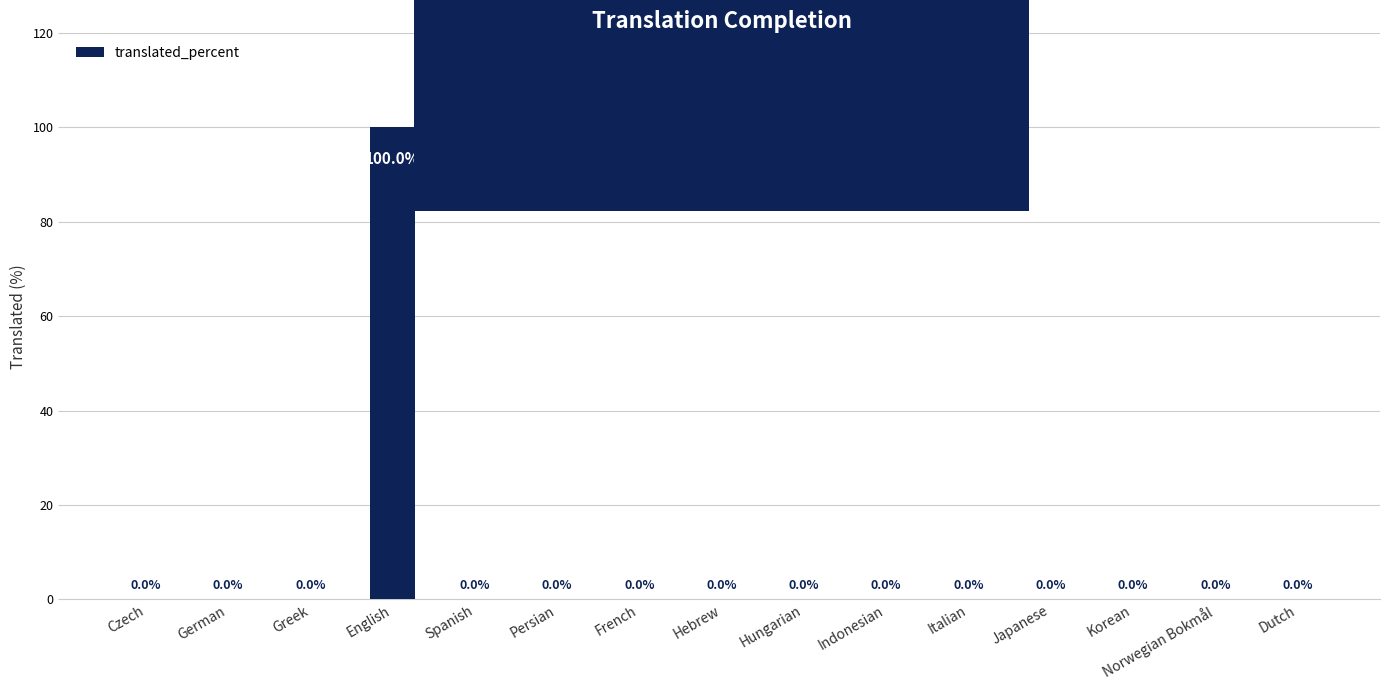

The value at Indonesian is -49. True or false?

False